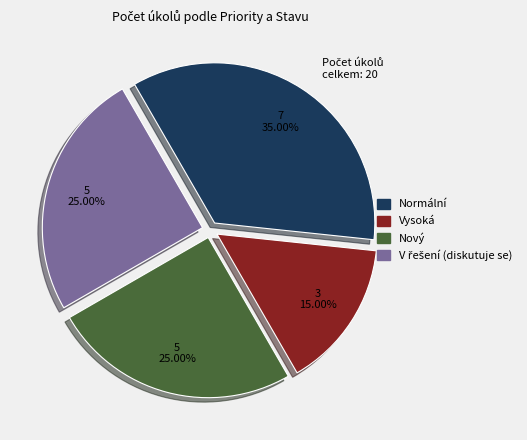

Is there any slice that represents more than half of the pie?

No